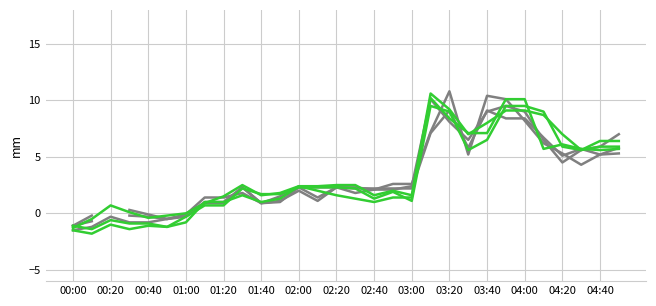

Does the chart display data point markers on the line(s)?

No